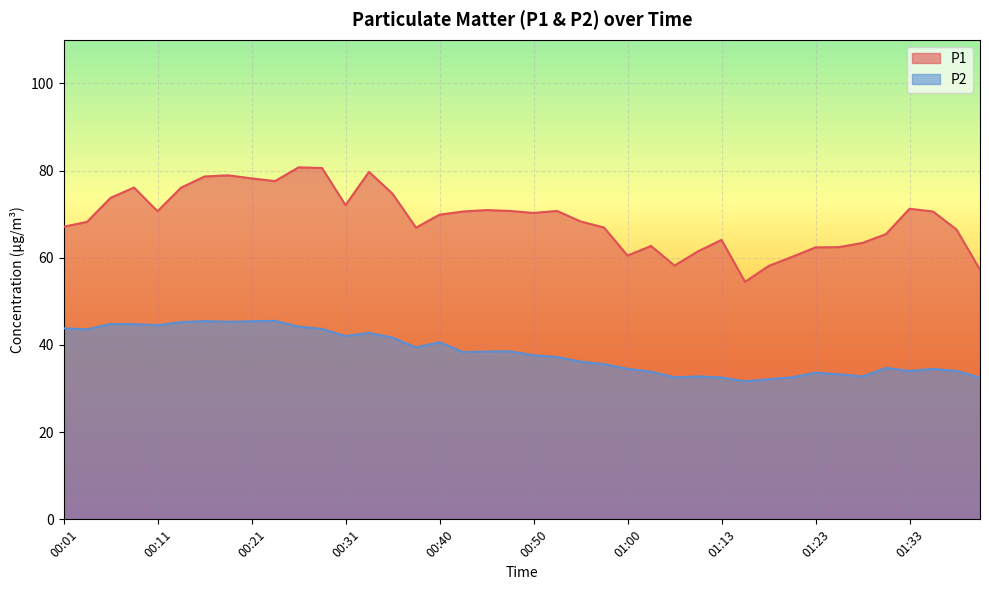

True or false: P2 and P1 cross at least once.

False